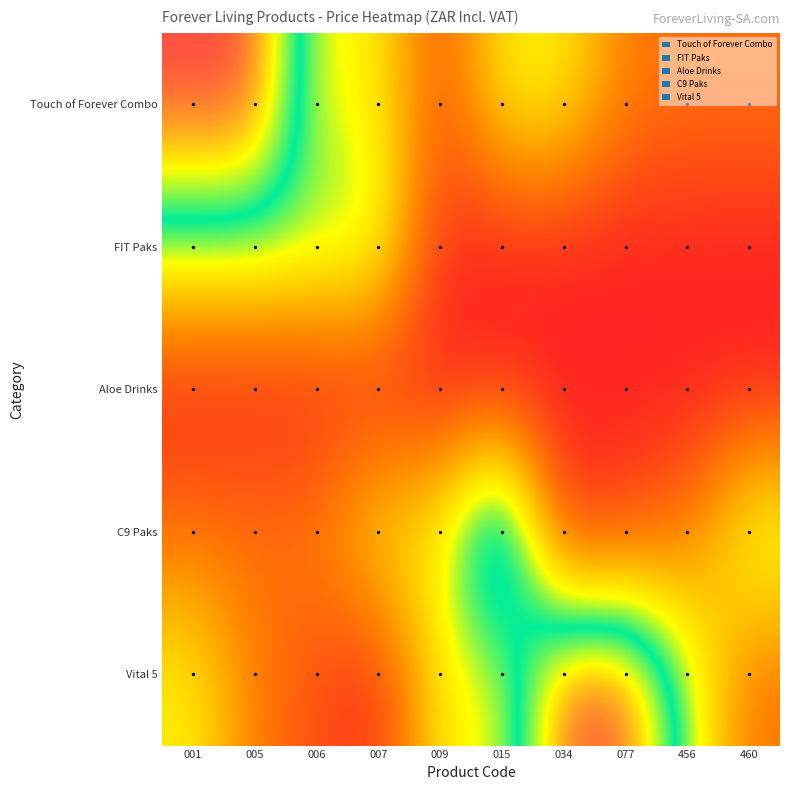

Reading right to left, what are all the values shown in this chart?

Touch of Forever Combo: 460=1426.3	456=1426.3	077=1590.0	034=3067.1	015=3086.9	009=932.8	007=3086.9	006=3086.9	005=6052.2	001=6052.2
FIT Paks: 460=305.8	456=313.5	077=305.8	034=313.5	015=313.5	009=444.6	007=3686.5	006=3686.5	005=3686.5	001=3686.5
Aloe Drinks: 460=305.8	456=313.5	077=305.8	034=313.5	015=313.5	009=305.8	007=313.5	006=305.8	005=313.5	001=313.5
C9 Paks: 460=3686.5	456=1426.3	077=932.8	034=444.6	015=6052.2	009=3086.9	007=3067.1	006=1590.0	005=1426.3	001=1426.3
Vital 5: 460=1426.3	456=3686.5	077=6052.2	034=6052.2	015=3086.9	009=3086.9	007=444.6	006=932.8	005=1590.0	001=3067.1